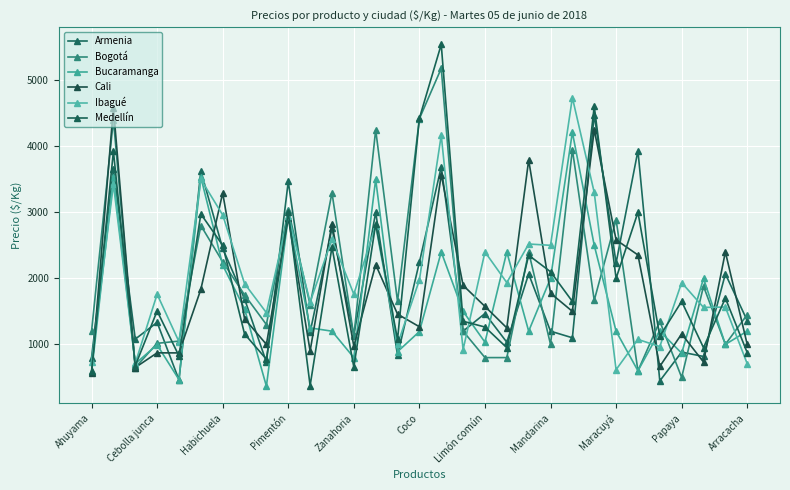

What is the difference between the maximum and minimum values in the Cali series?

4016